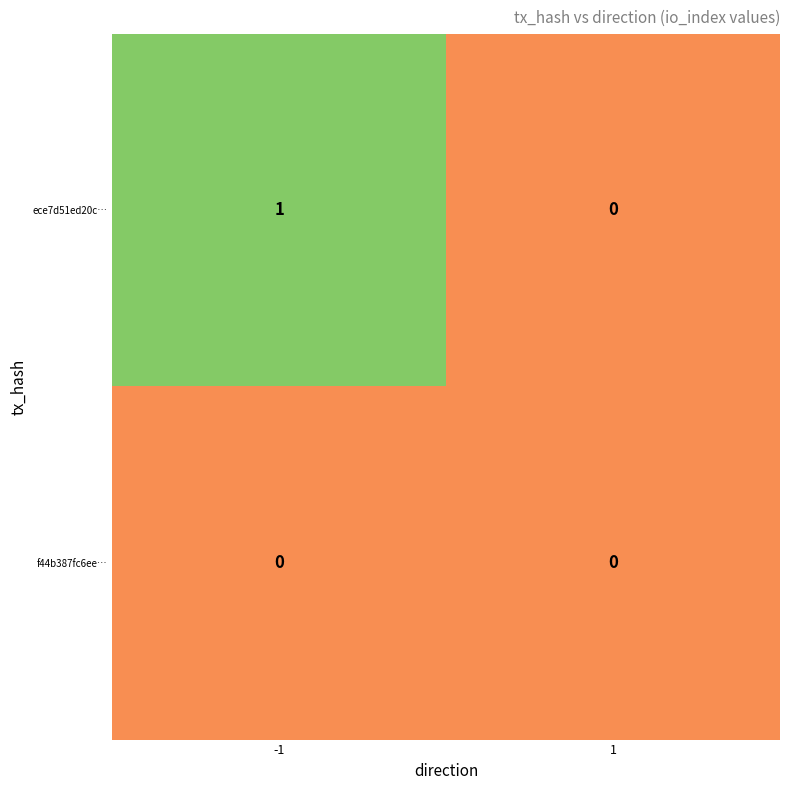

Which series changed the most between -1 and 1?

ece7d51ed20c…